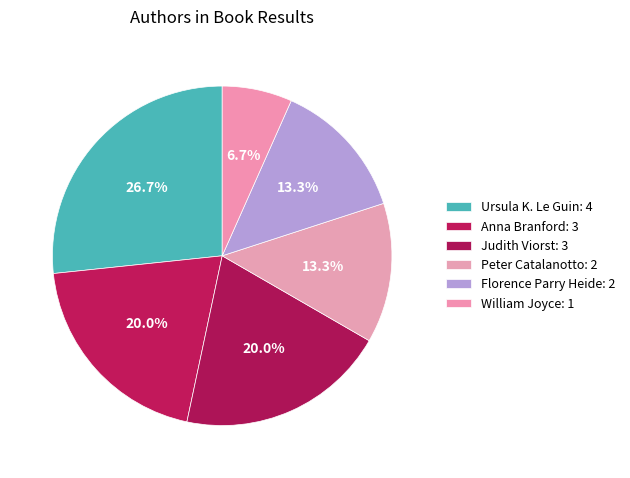

What is the smallest slice in the pie chart?

William Joyce